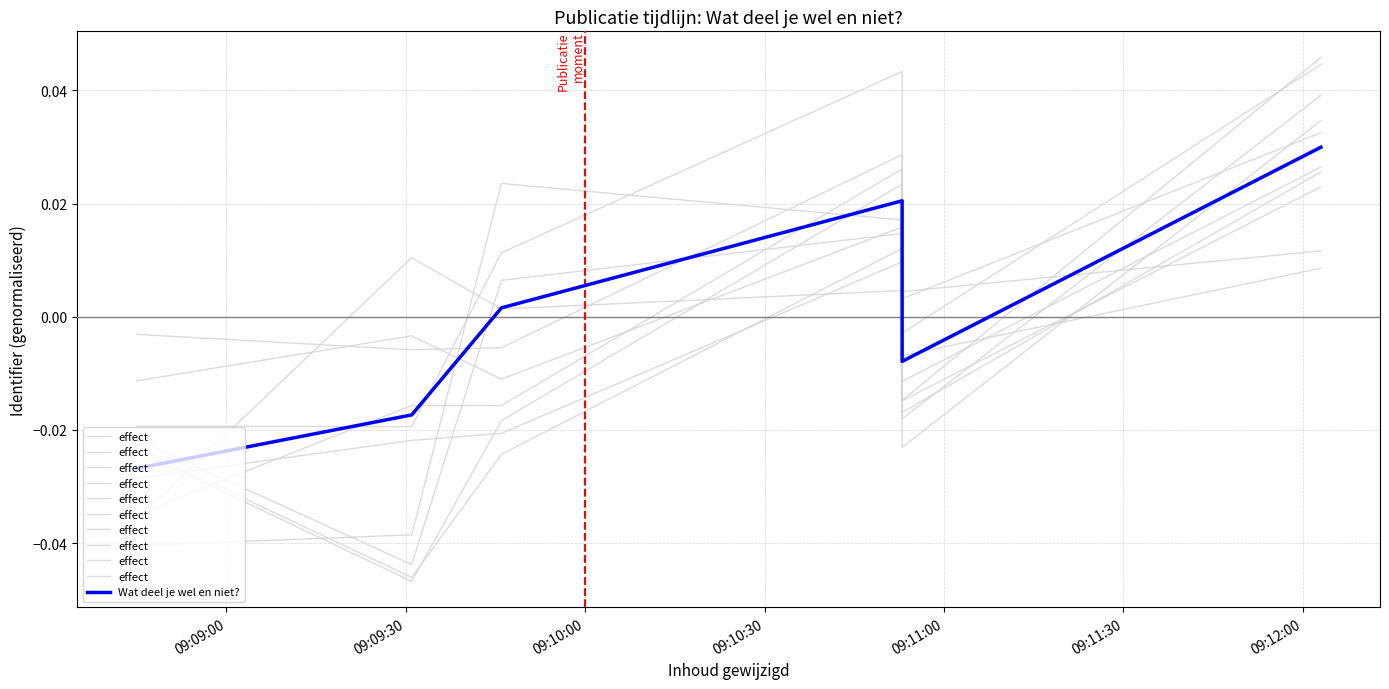

What are all the series names shown in the legend?

effect, Wat deel je wel en niet?